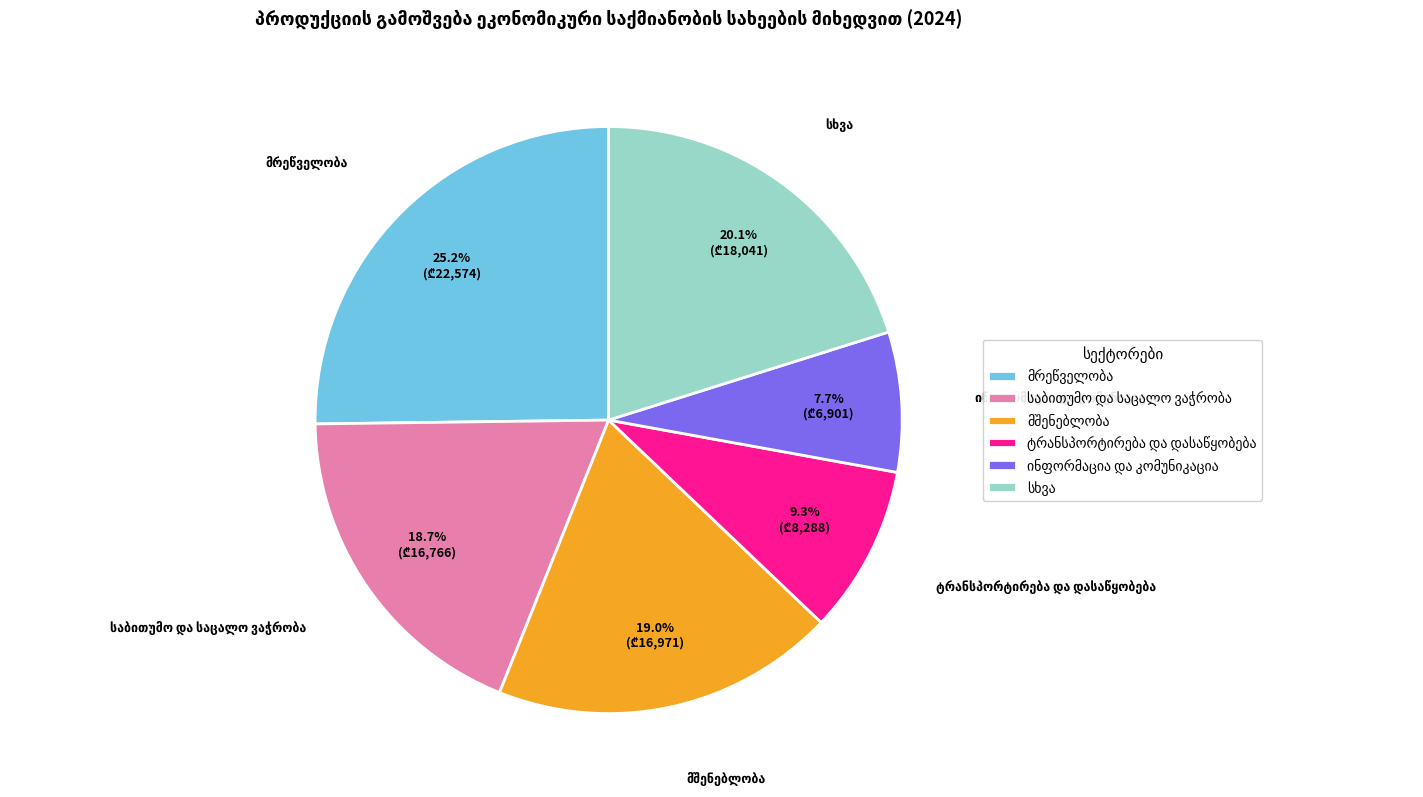

Does any single category account for the majority?

No